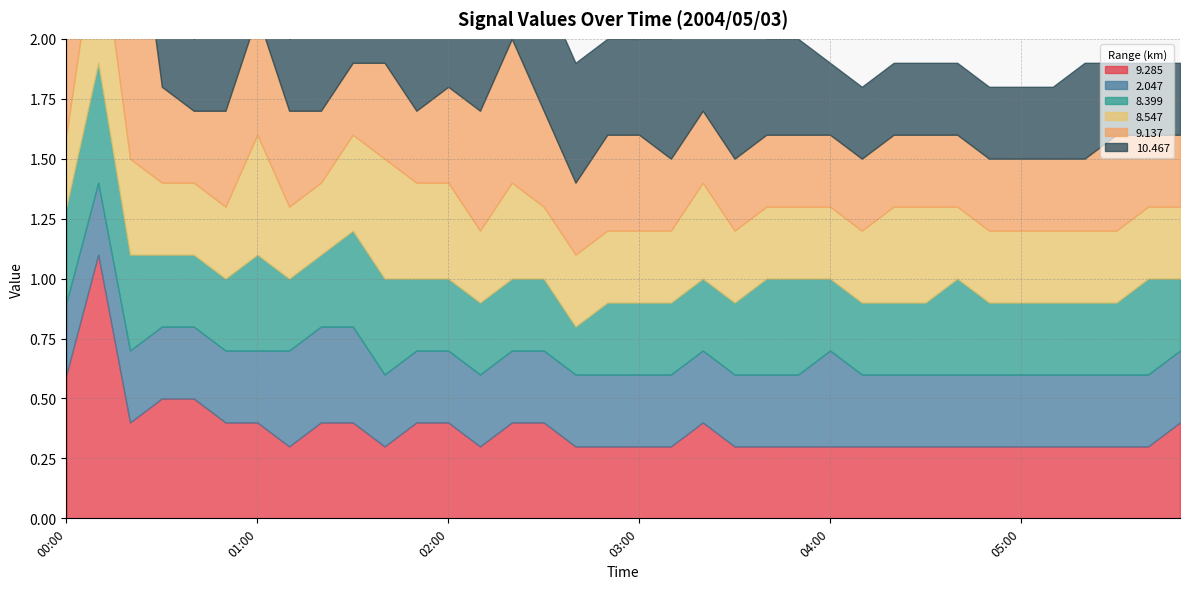

Which category has the highest value in the   9.285 series?

00:10